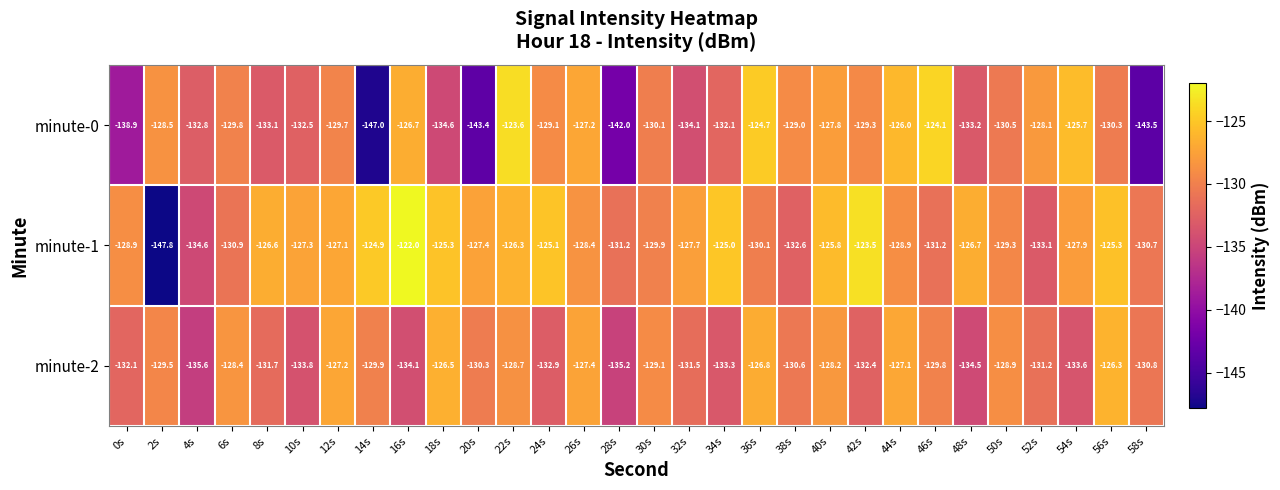

At which category is the sum across all series the highest?

22s